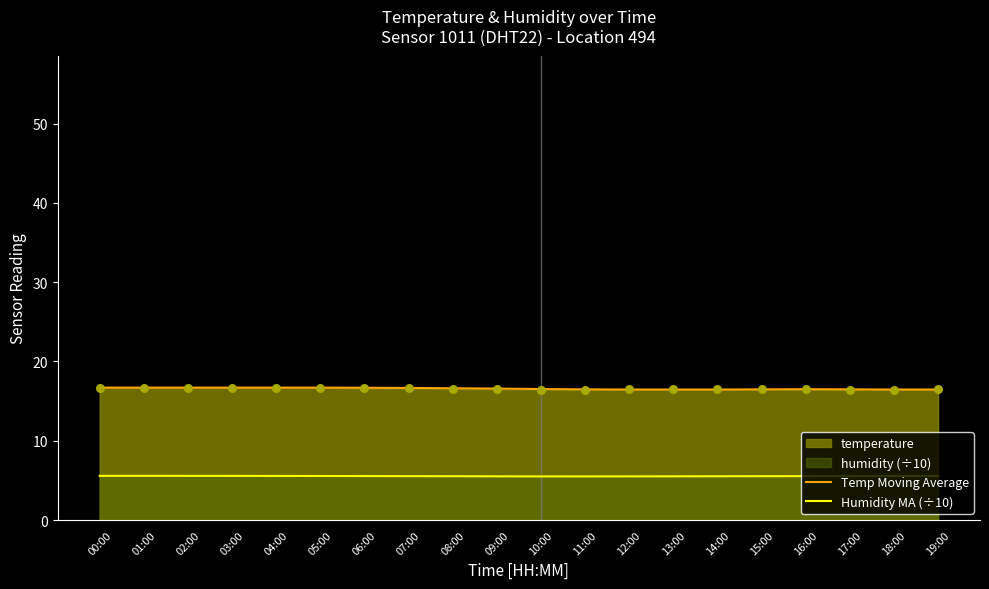

Which series has the largest total across all categories?

Temp Moving Average